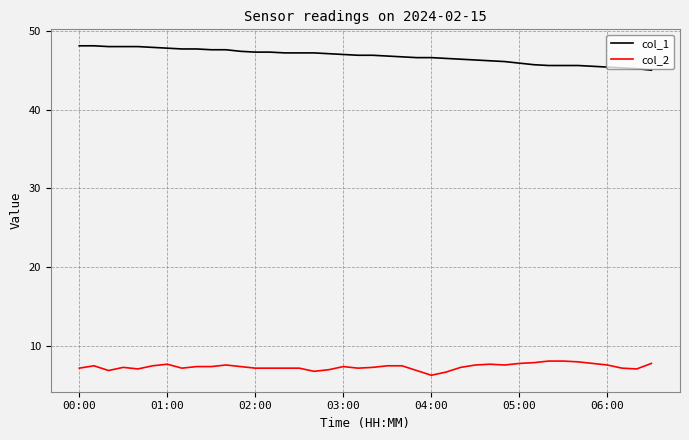

What is the sum of all col_1 values?

1871.0